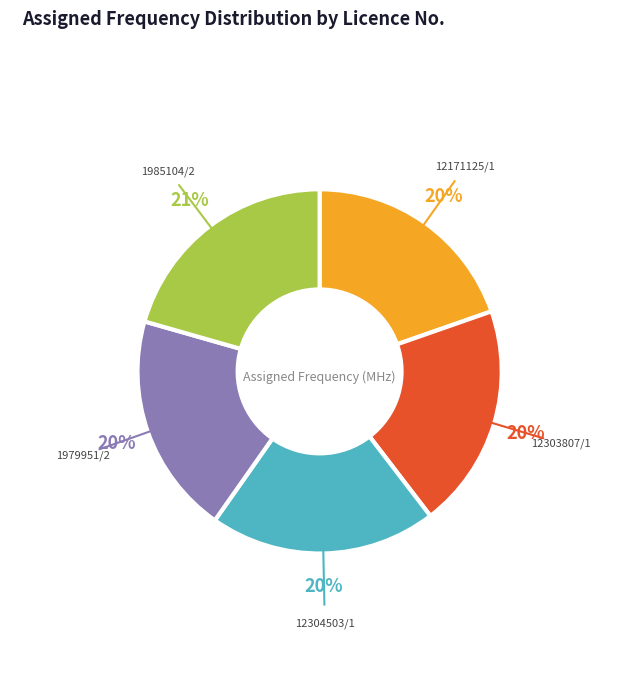

To the nearest percent, what is the average slice percentage?

20%